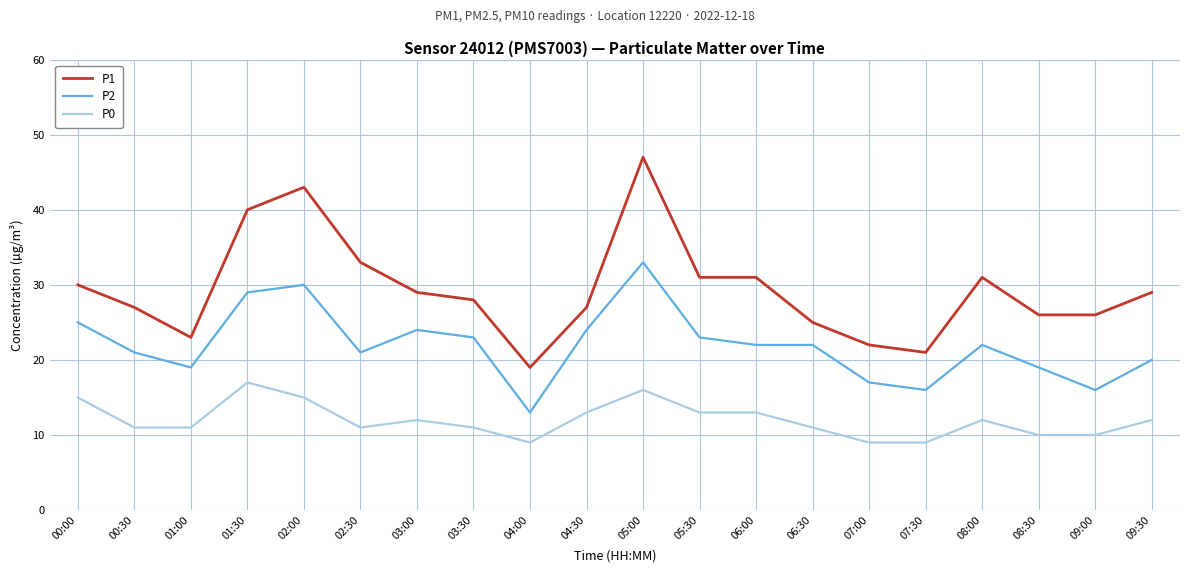

Reading right to left, list all the values displayed in this chart.

P1: 09:30=29	09:00=26	08:30=26	08:00=31	07:30=21	07:00=22	06:30=25	06:00=31	05:30=31	05:00=47	04:30=27	04:00=19	03:30=28	03:00=29	02:30=33	02:00=43	01:30=40	01:00=23	00:30=27	00:00=30
P2: 09:30=20	09:00=16	08:30=19	08:00=22	07:30=16	07:00=17	06:30=22	06:00=22	05:30=23	05:00=33	04:30=24	04:00=13	03:30=23	03:00=24	02:30=21	02:00=30	01:30=29	01:00=19	00:30=21	00:00=25
P0: 09:30=12	09:00=10	08:30=10	08:00=12	07:30=9	07:00=9	06:30=11	06:00=13	05:30=13	05:00=16	04:30=13	04:00=9	03:30=11	03:00=12	02:30=11	02:00=15	01:30=17	01:00=11	00:30=11	00:00=15